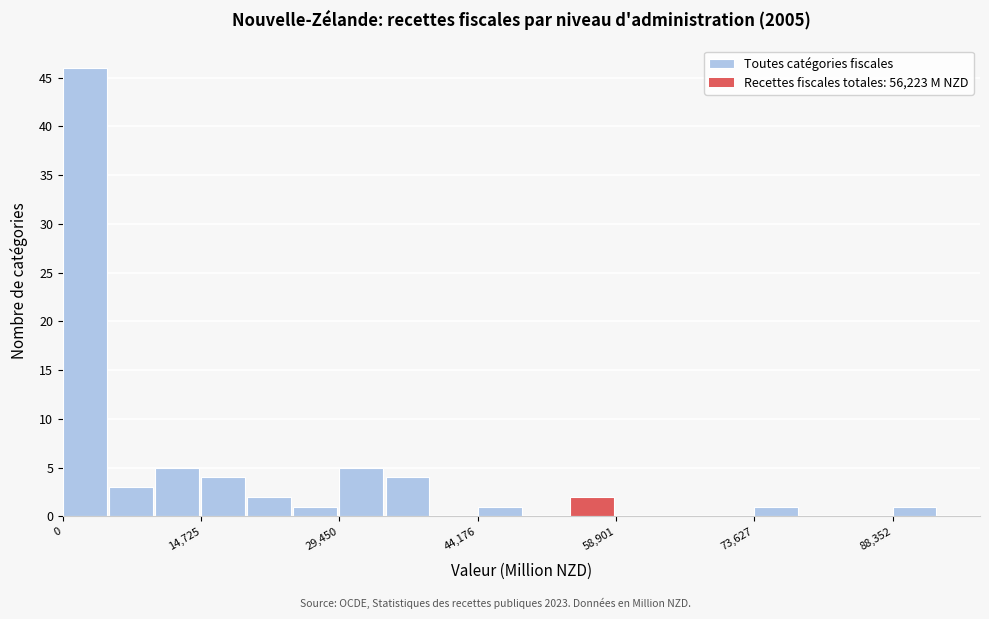

Around what value on the x-axis is the tallest bar? Give the approximate position of its centre, as read against the axis.

2000